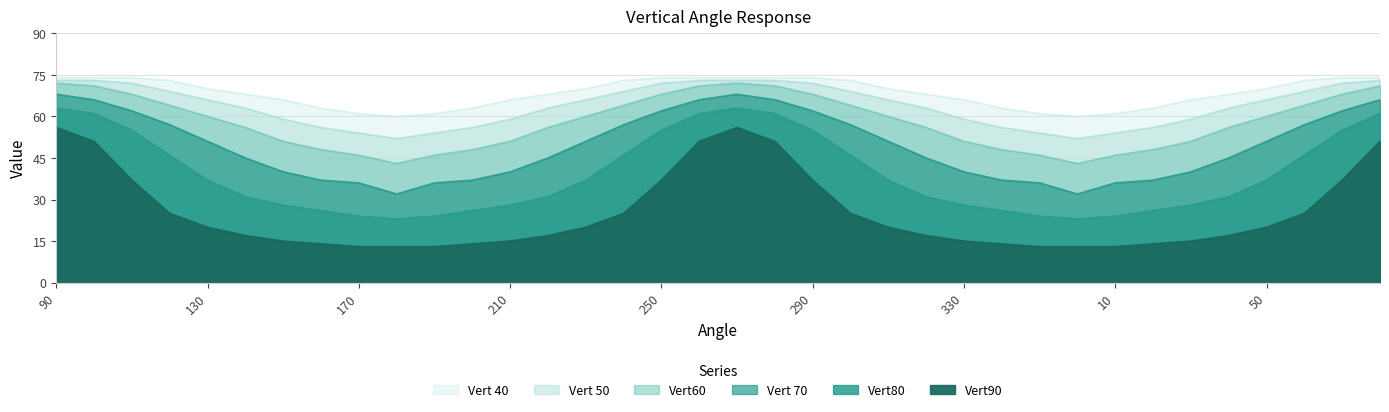

What is the sum of the Vert90 values at 330 and 100?

66